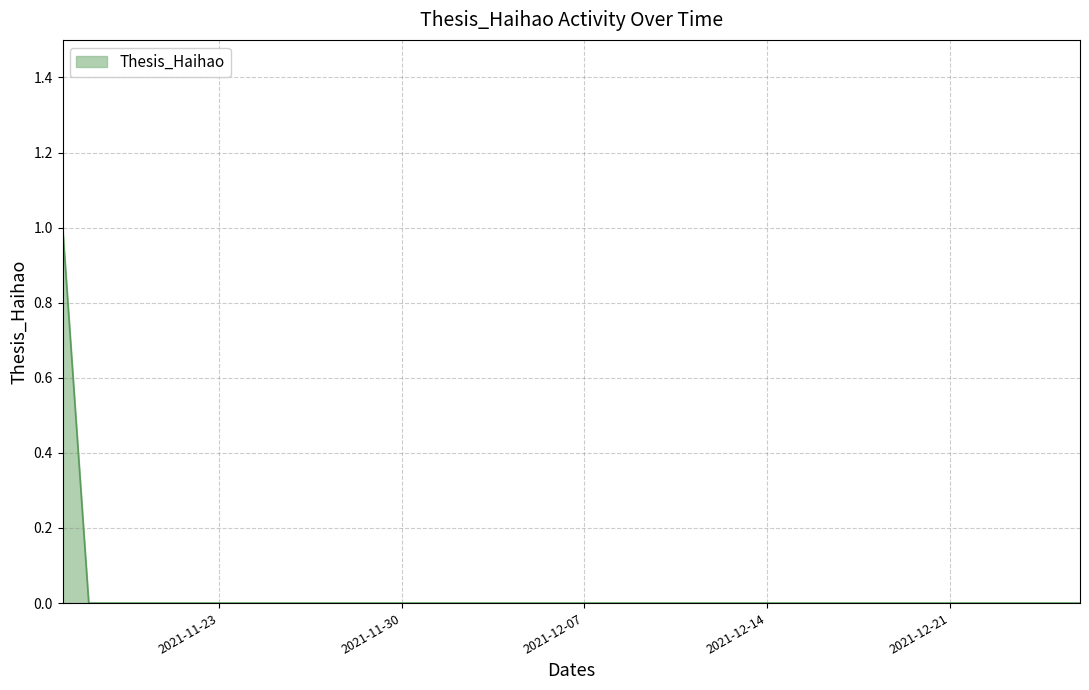

True or false: the data has more than 2 interior local peaks.

False